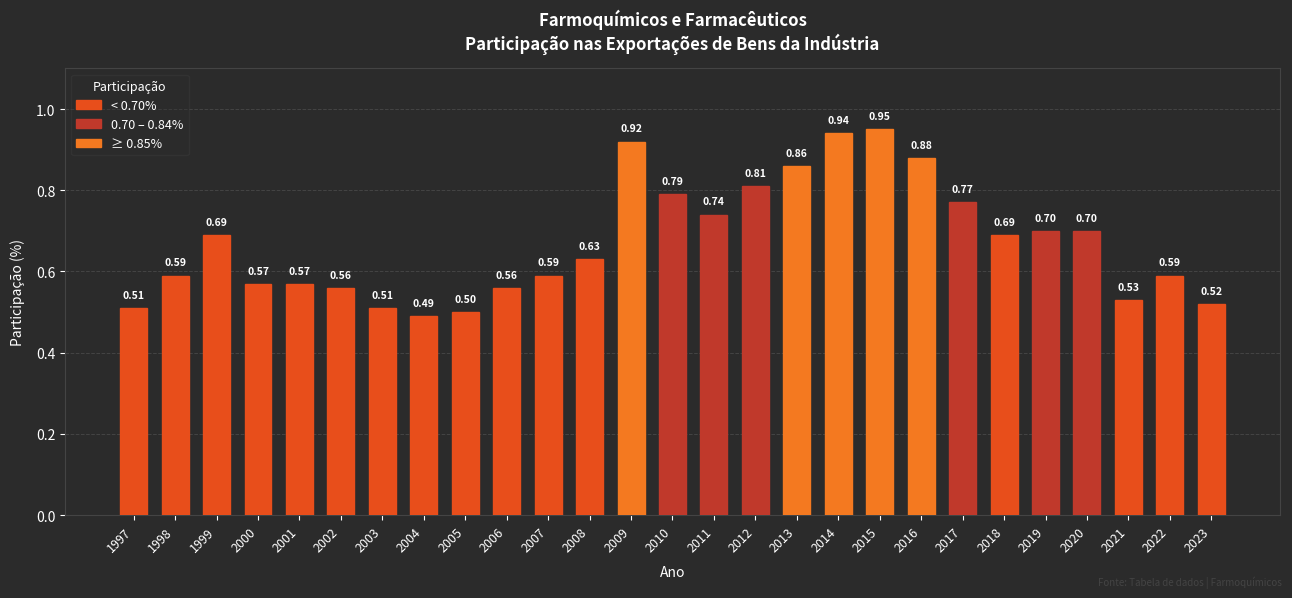

Which has a higher value, 2005 or 2007?

2007